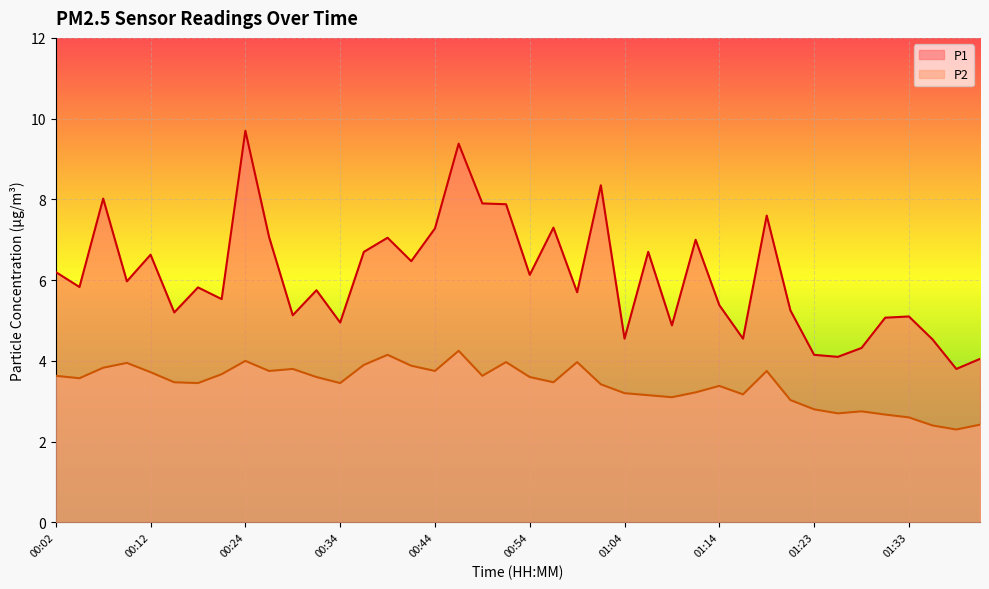

At which label is P1 closest to 6?

00:09